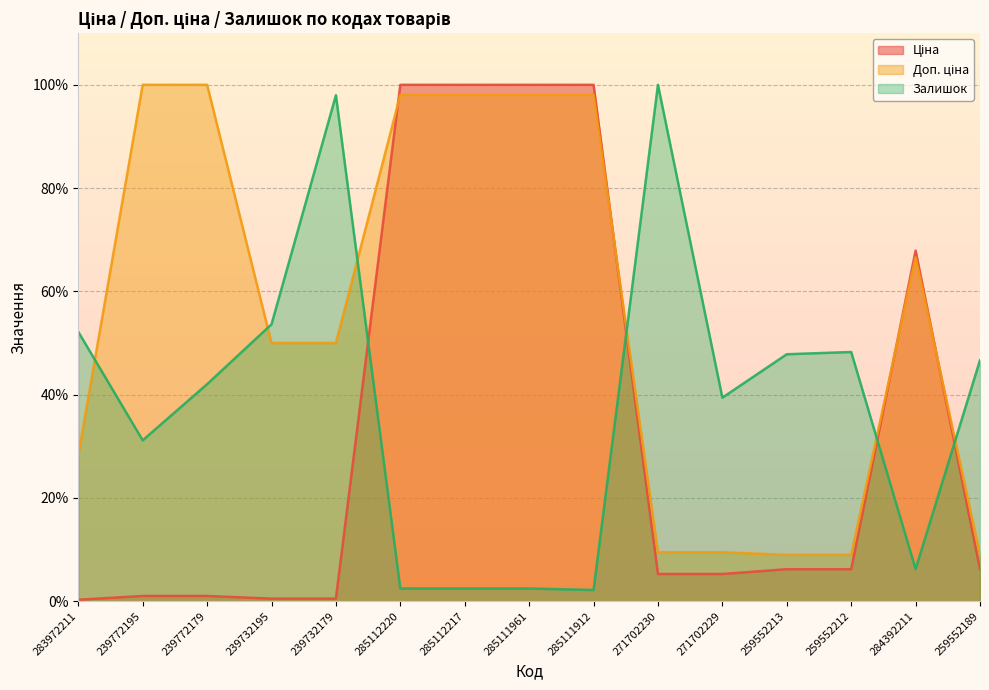

How many values in the Залишок series exceed 42?

8